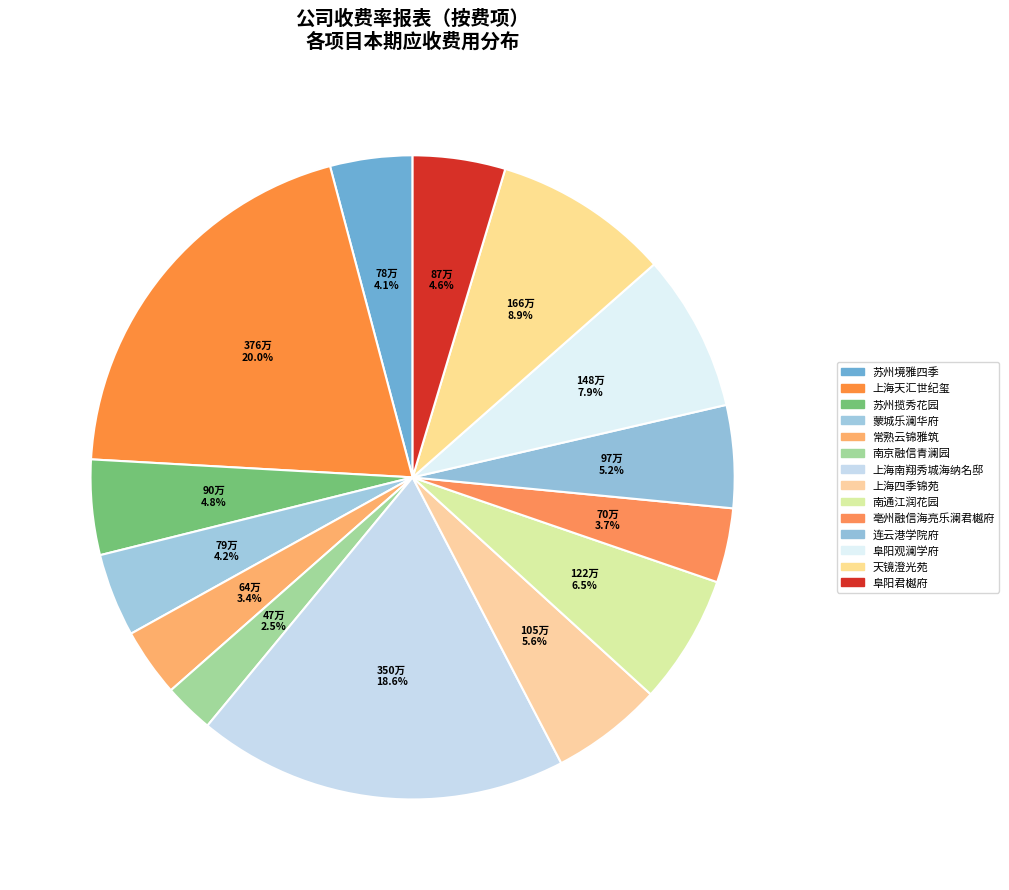

Which slice is the largest?

上海天汇世纪玺